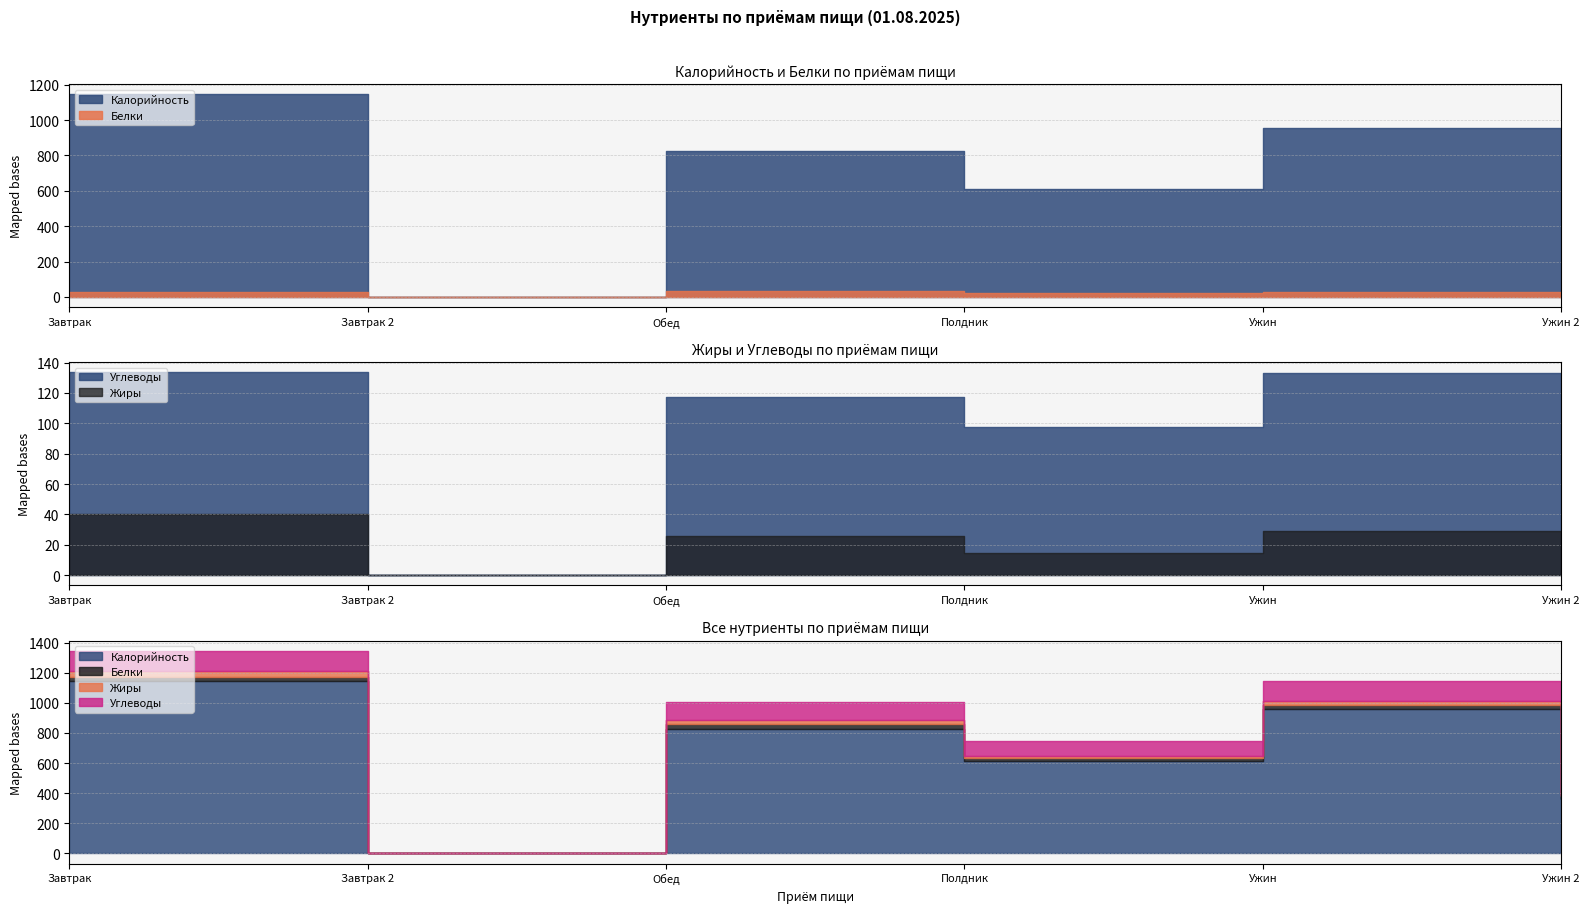

The value of Белки at Обед is 51.4. True or false?

False